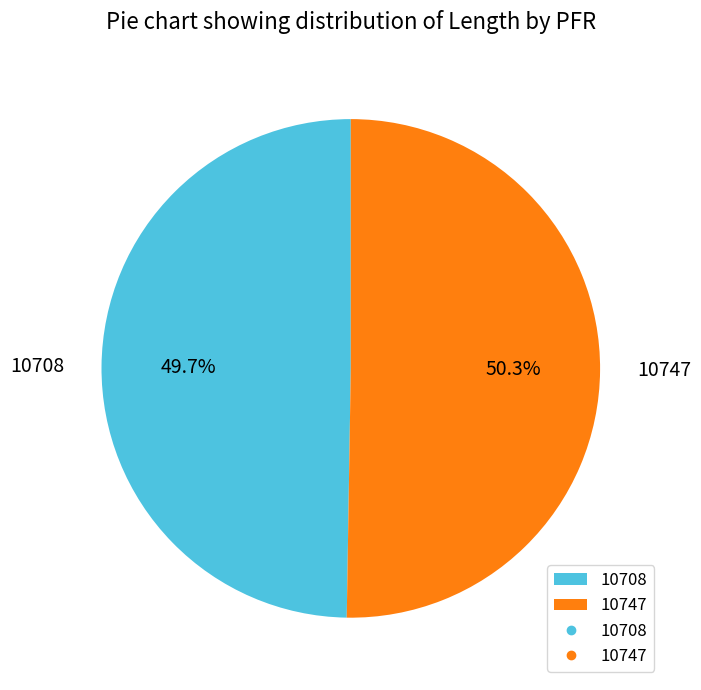

Is the sum of 10747 and 10708 greater than half?

Yes